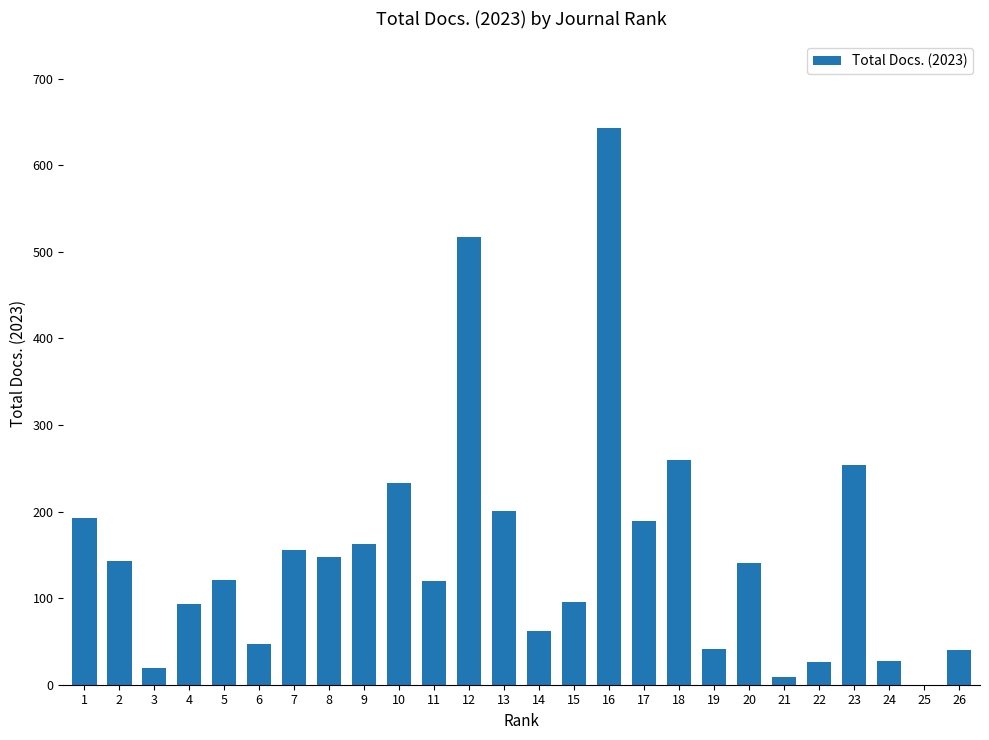

What is the sum of all values?

3939